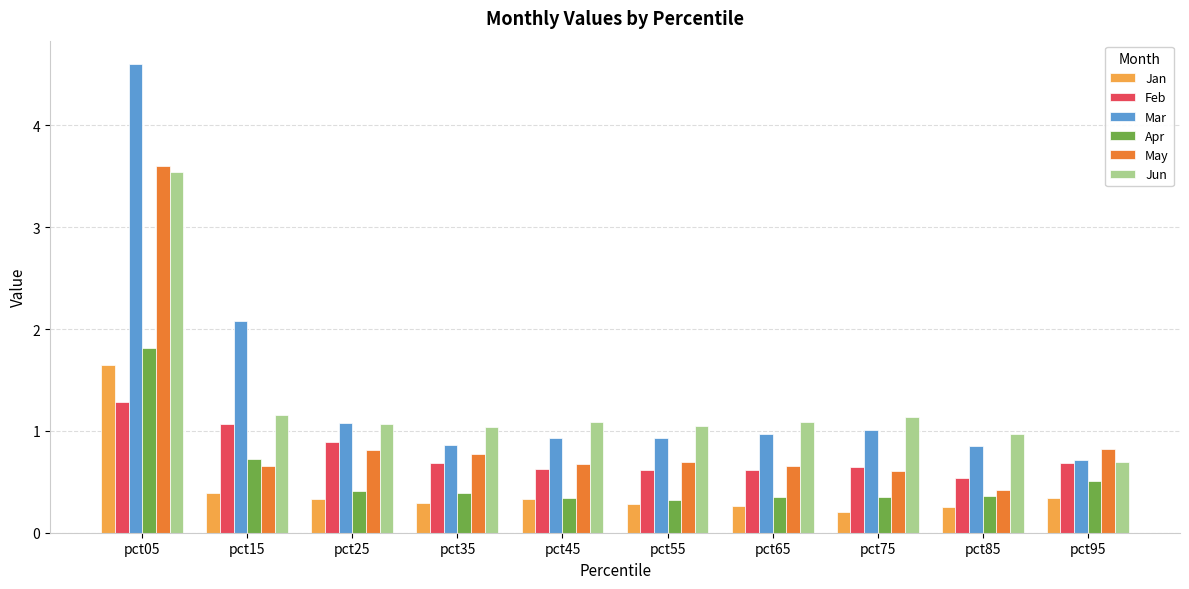

Read the Apr value at pct45.

0.3